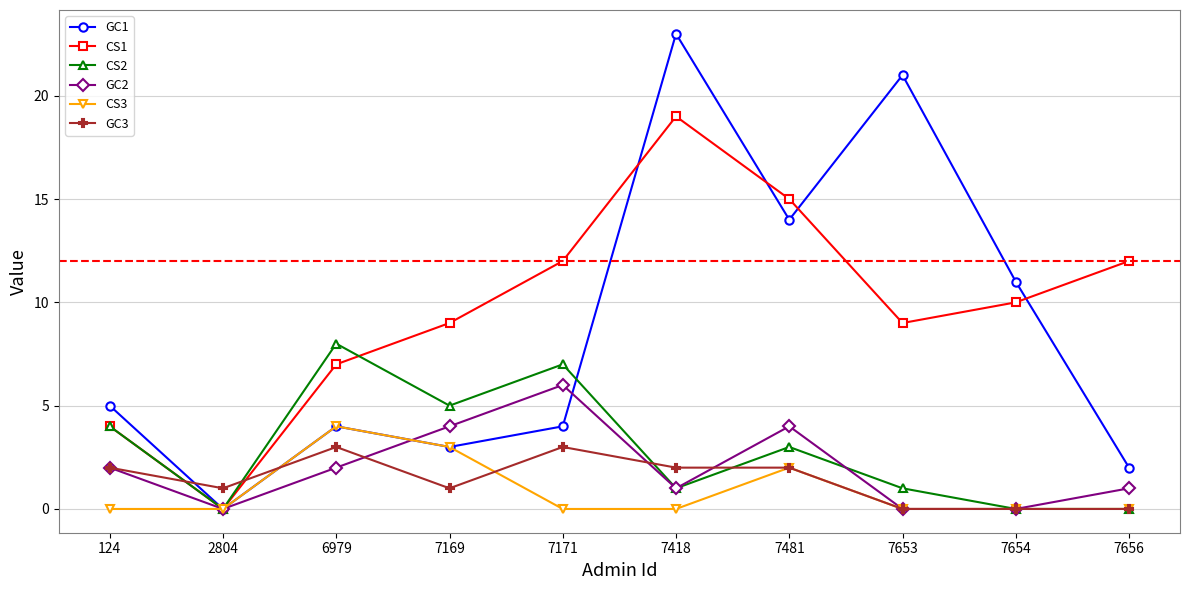

What is the difference between the maximum and minimum values in the CS2 series?

8